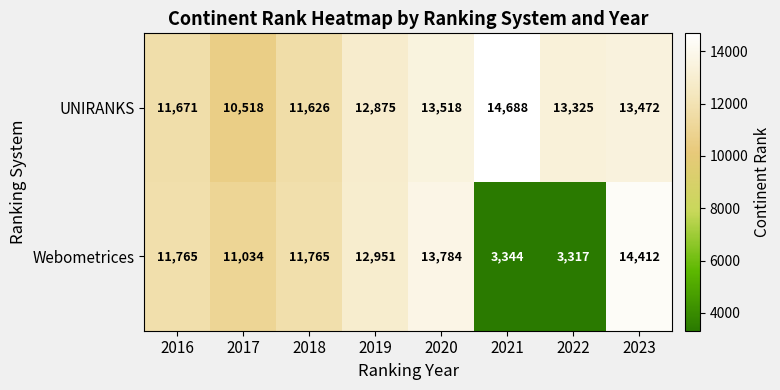

Count the number of data series in this chart.

2